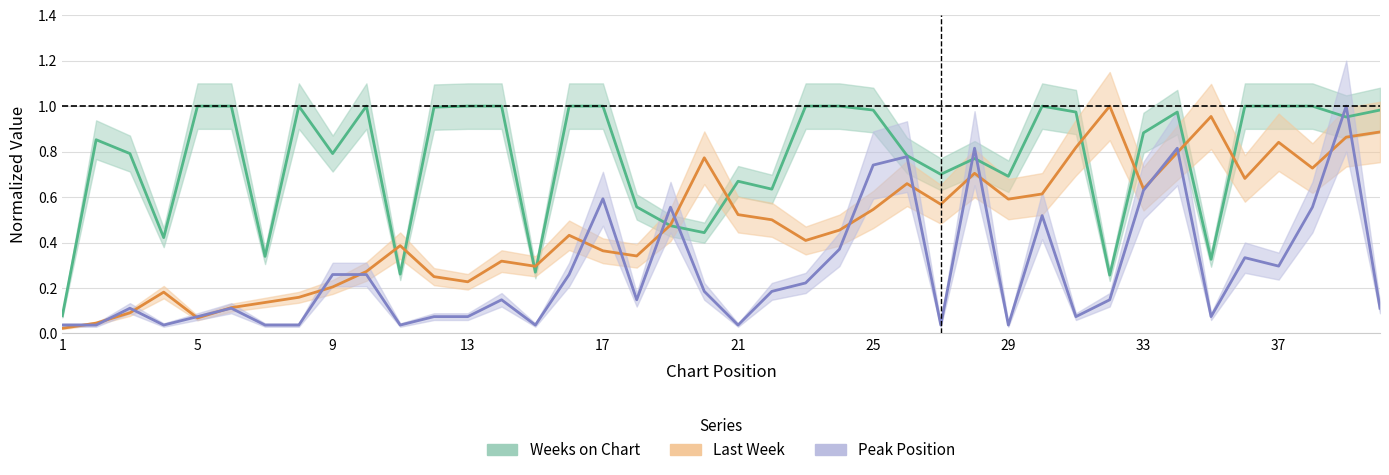

Does the chart have visible grid lines?

Yes